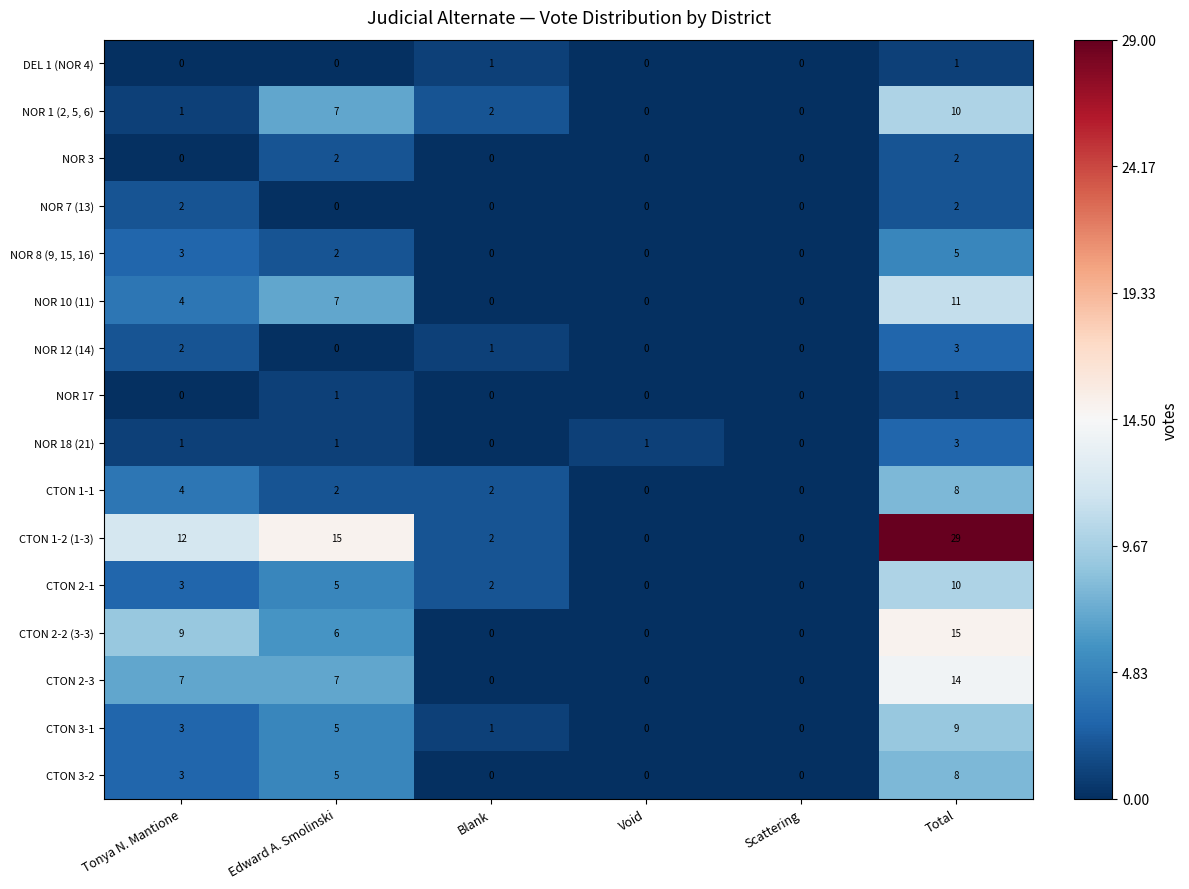

What is the difference between the NOR 18 (21) values at Total and Blank?

3